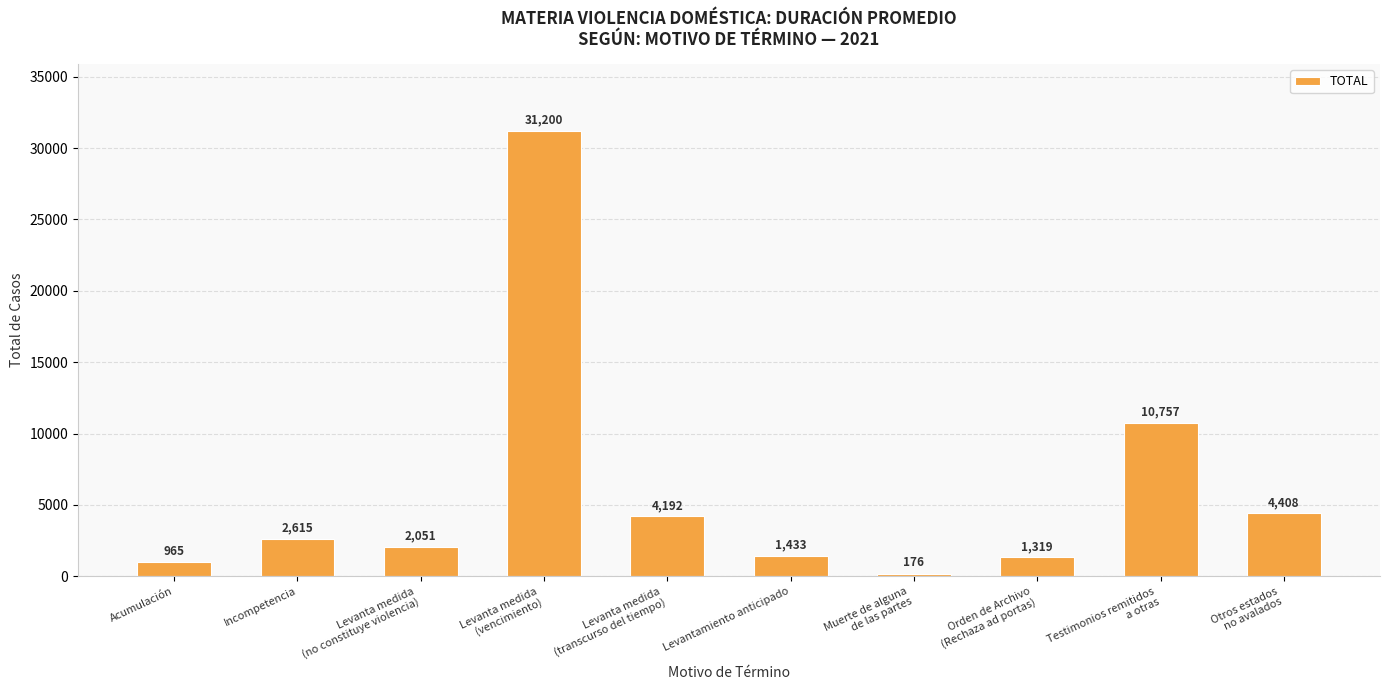

The value at Otros estados
no avalados is 4408. True or false?

True